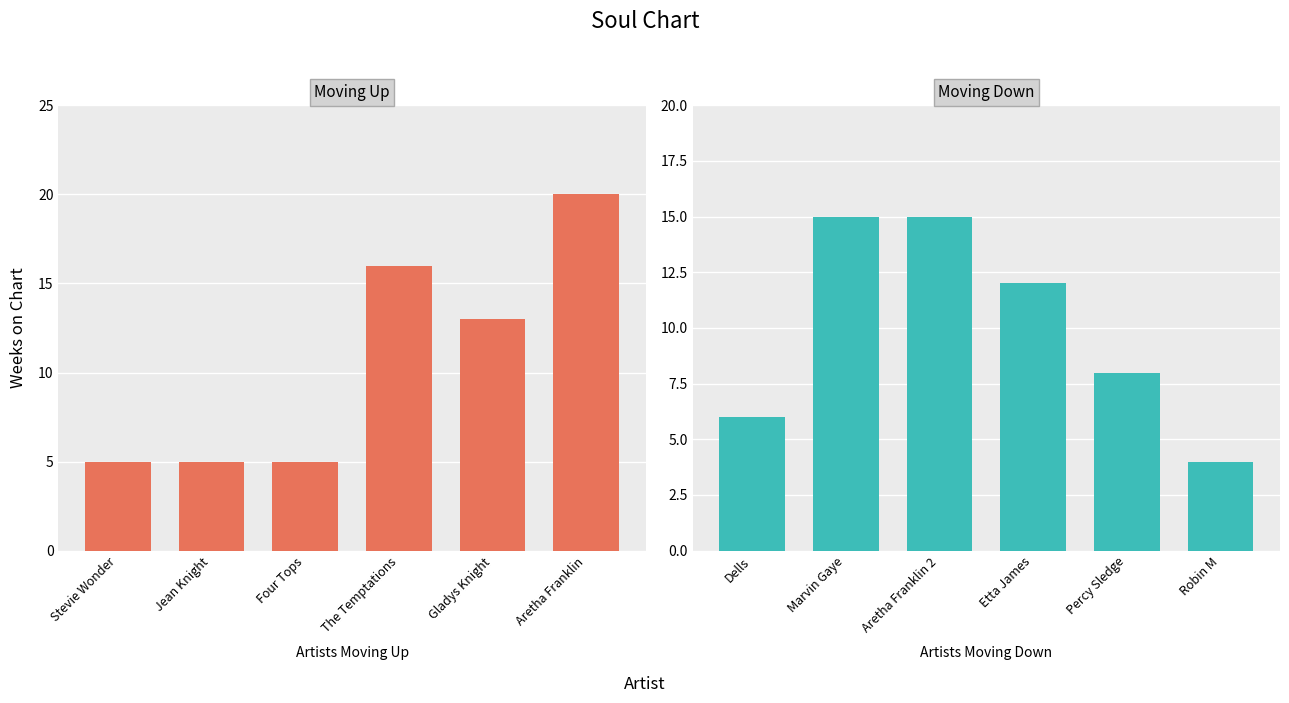

The down series shows 22 at Aretha Franklin 2. True or false?

False